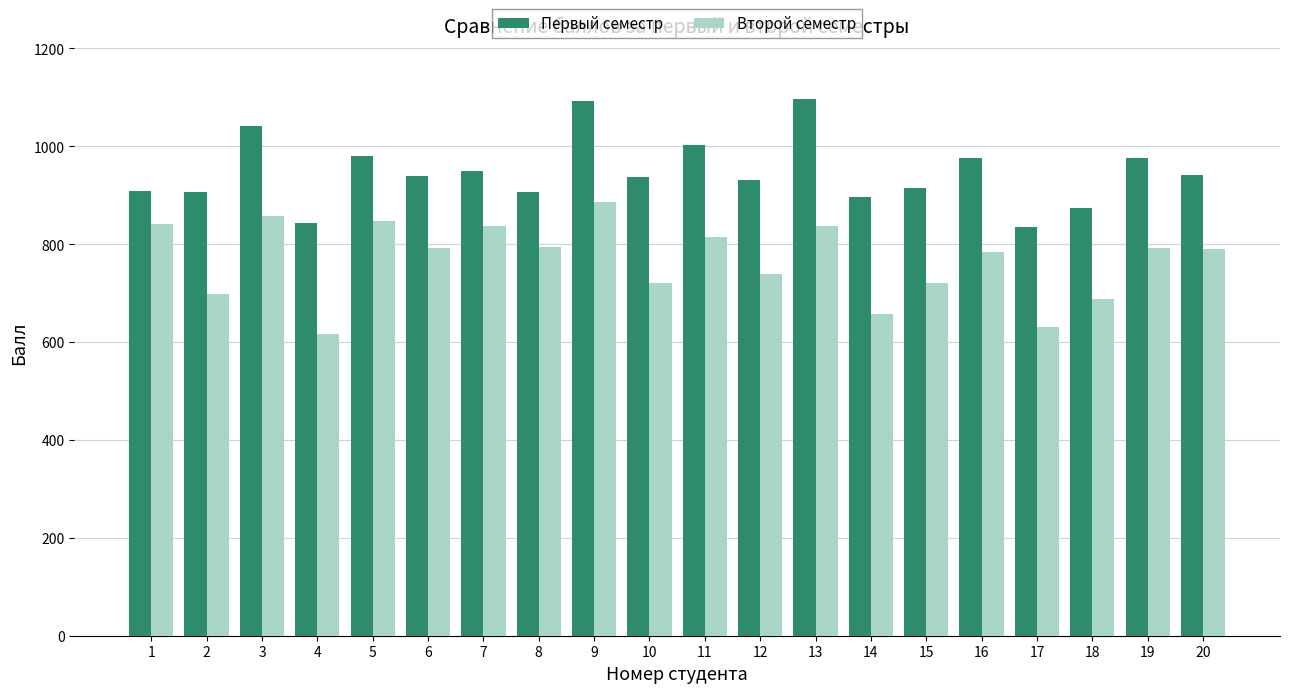

What is the value of the Первый семестр bar at the 16th from the left?

977